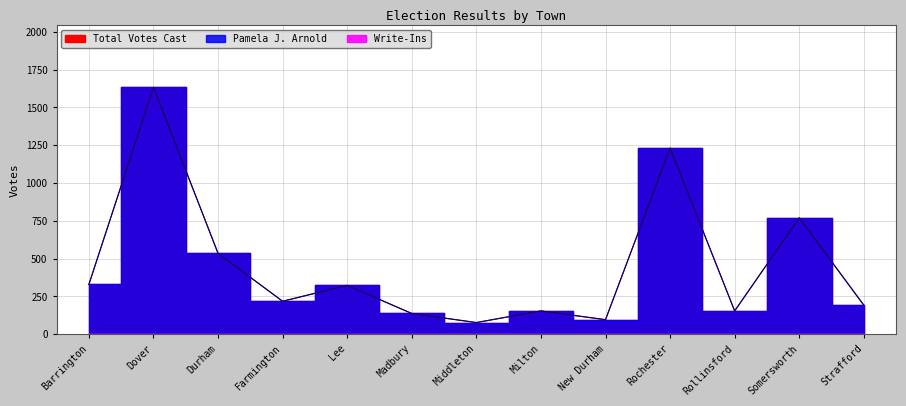

At which category is the sum across all series the highest?

Dover